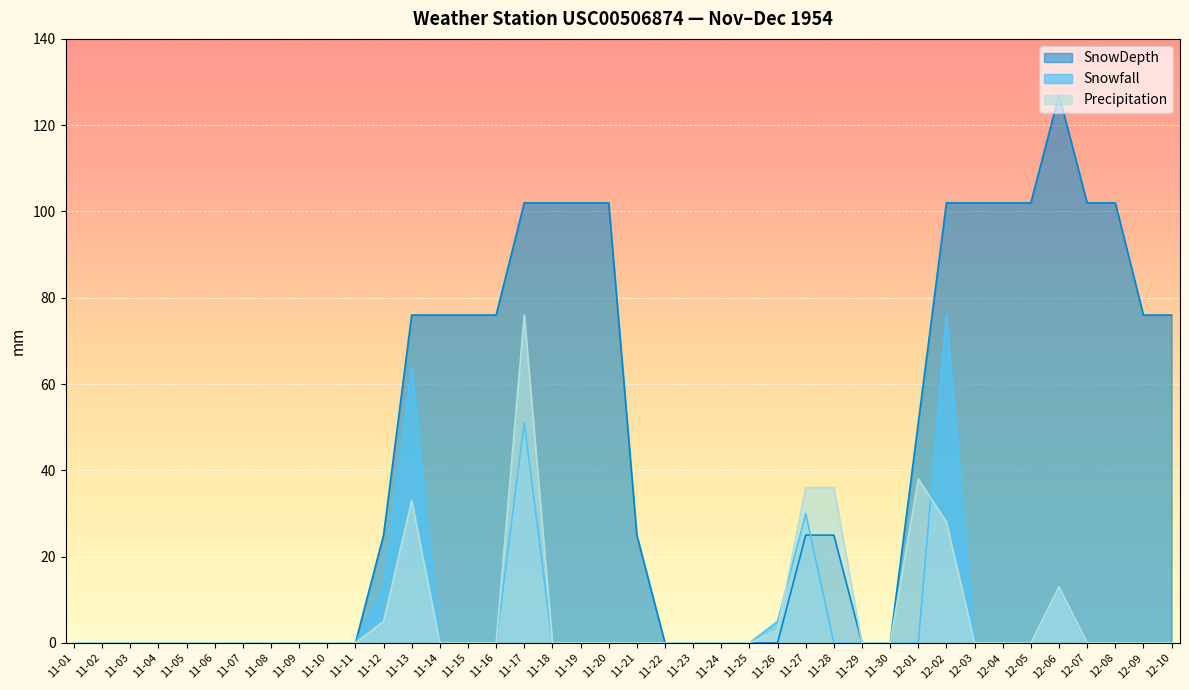

Is it true that Precipitation equals 13 at 12-06?

True